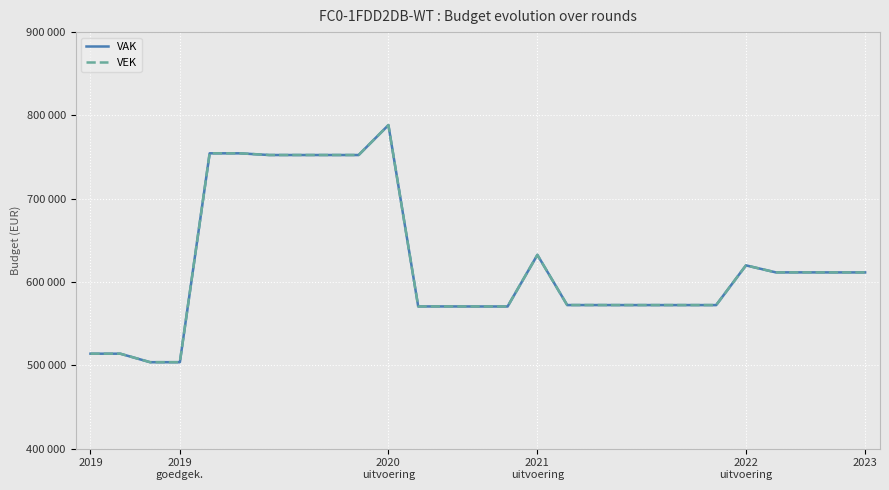

What is the difference between the maximum and minimum values in the VEK series?

284508